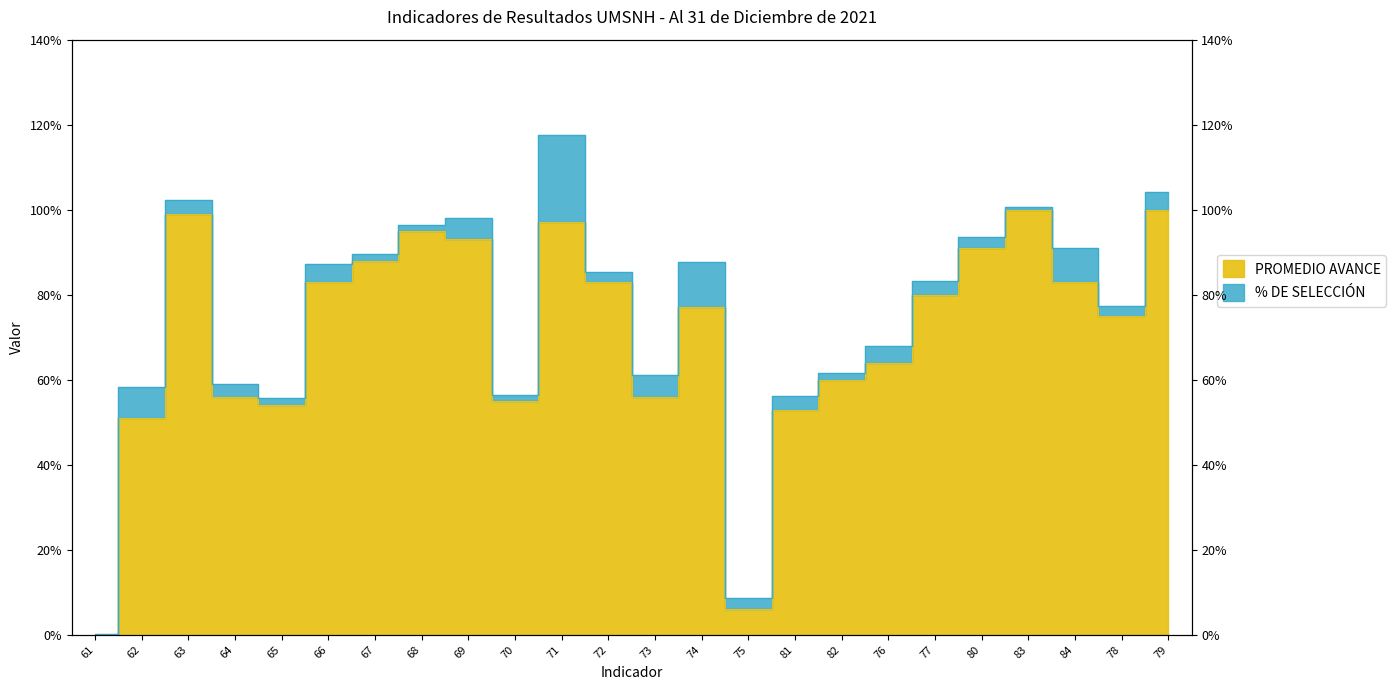

Where is the data nearest to the value 0?

61